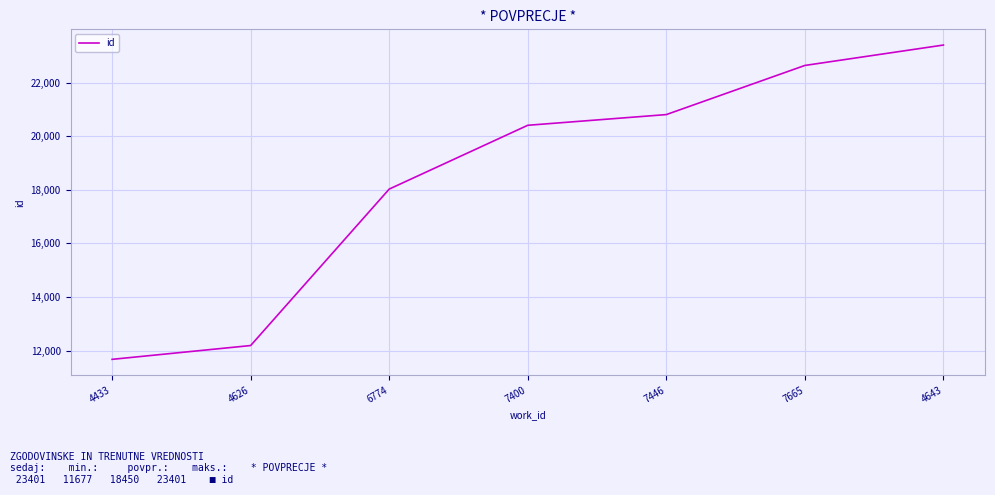

Where is the data nearest to the value 17539?

6774